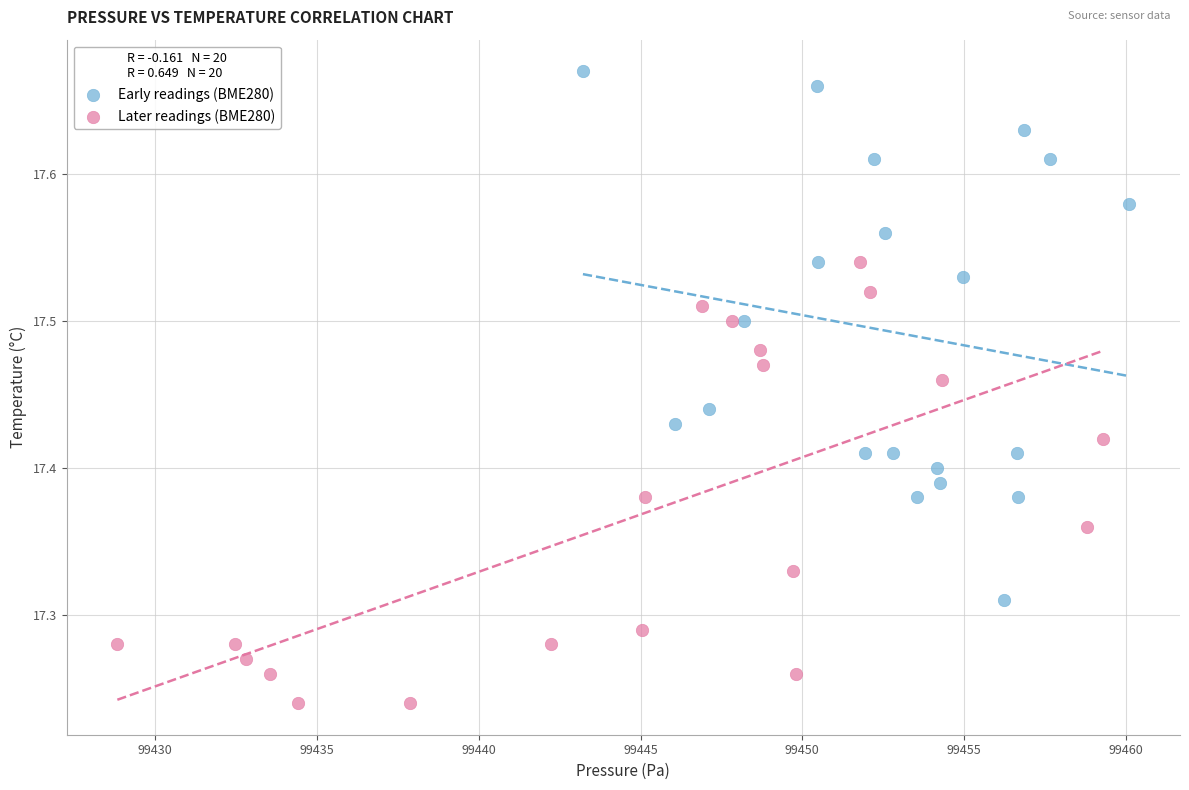

Which series has the widest spread of Y values?

Early readings (BME280)